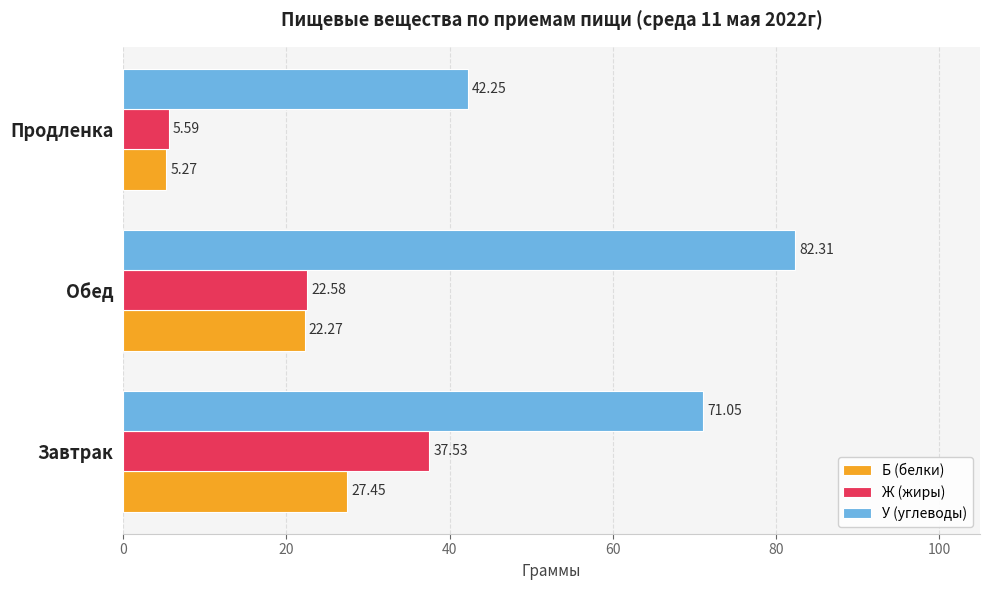

How many series are shown in this chart?

3